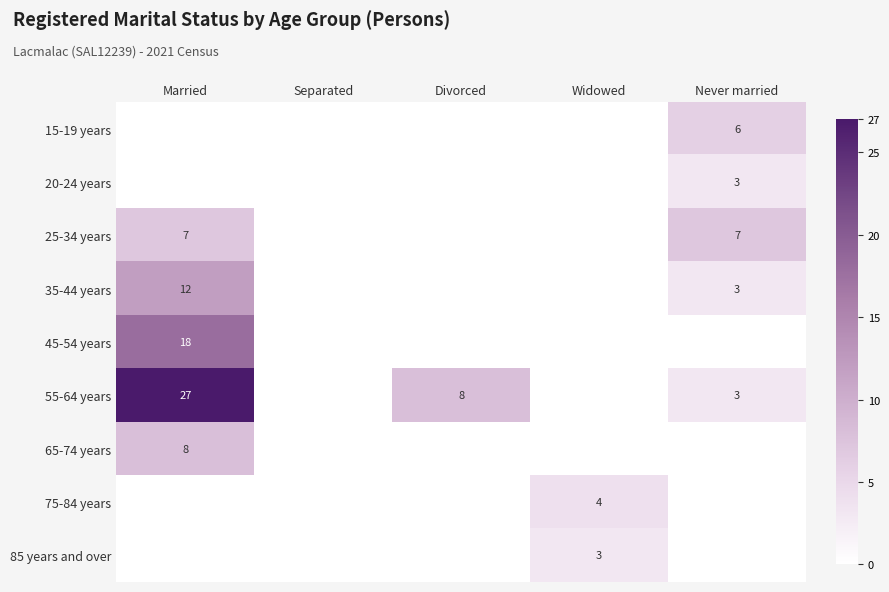

Is it true that 55-64 years equals 5 at Never married?

False